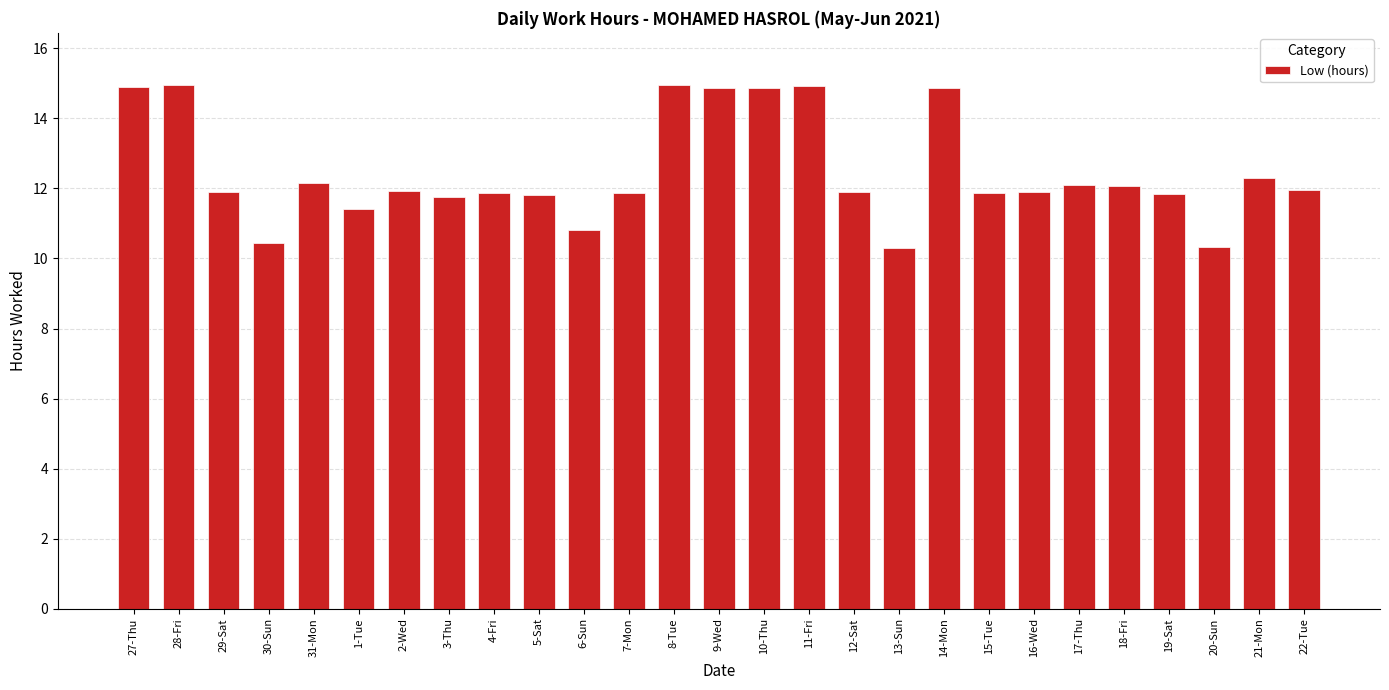

Count the number of values greater than 11.

23